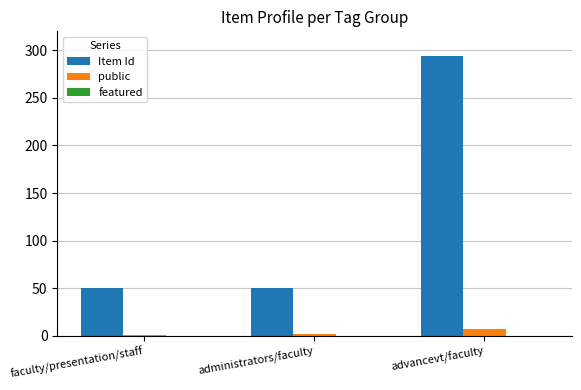

At which category does the chart reach its peak across all series?

advancevt/faculty